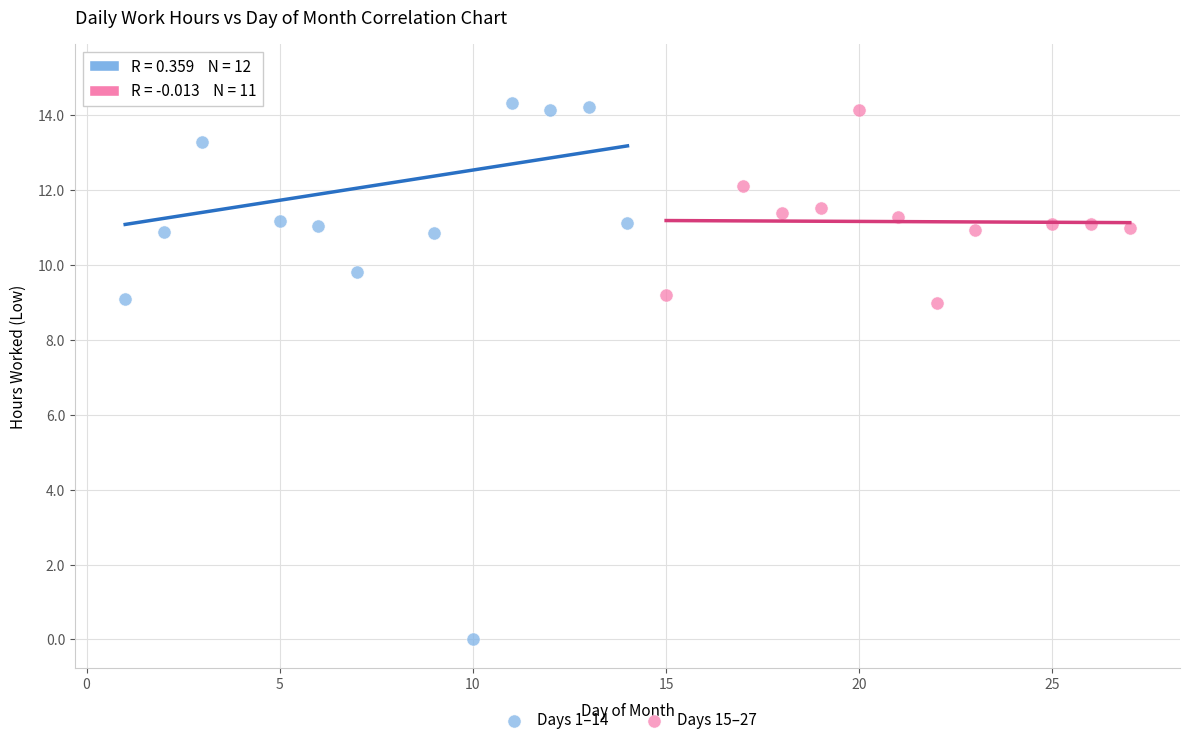

Which series contains the highest Y value?

Days 1–14